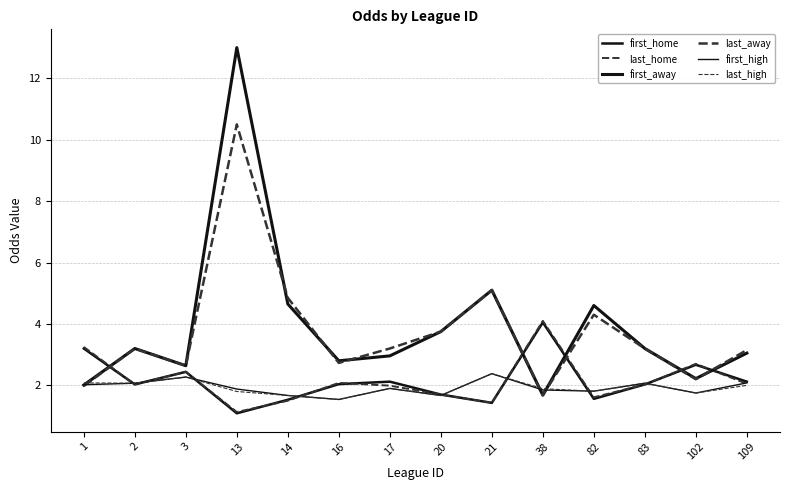

Does the chart have visible grid lines?

Yes